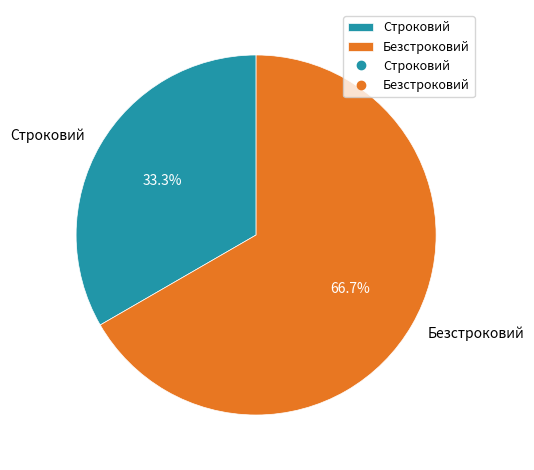

How many segments does this pie chart have?

2